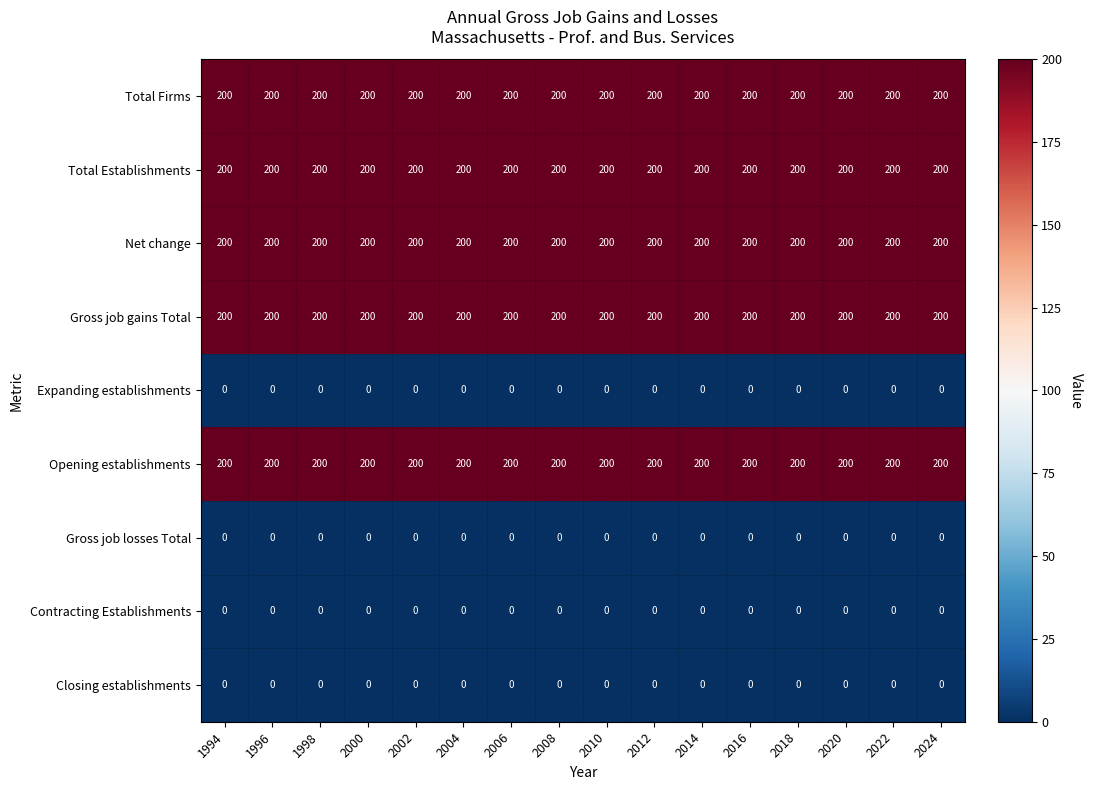

At how many categories does at least one series exceed 67?

16